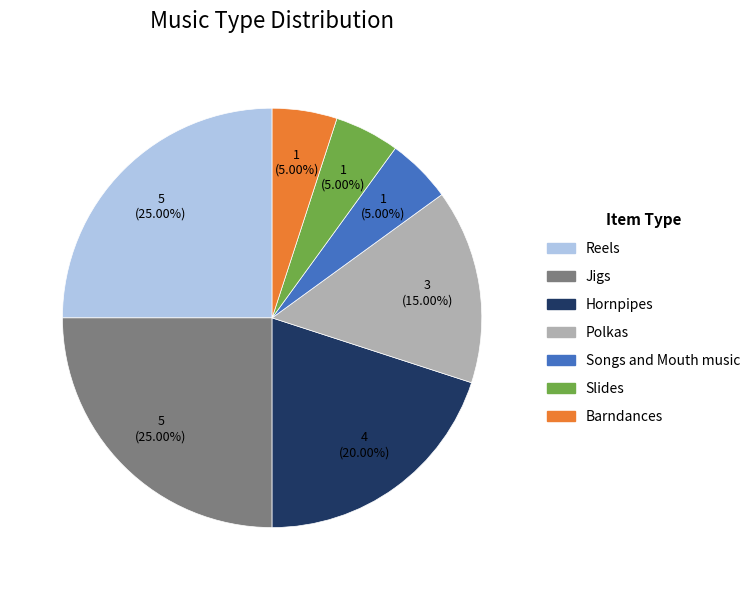

How much of the chart is everything except Jigs?

75.0%